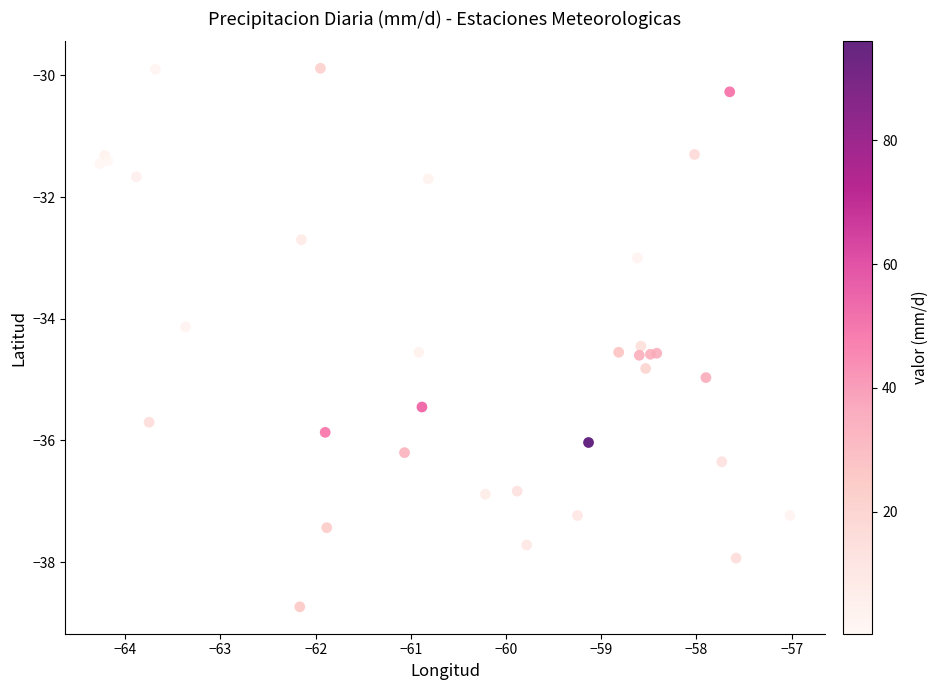

What Y value in the scatter plot is closest to -34?

-34.1